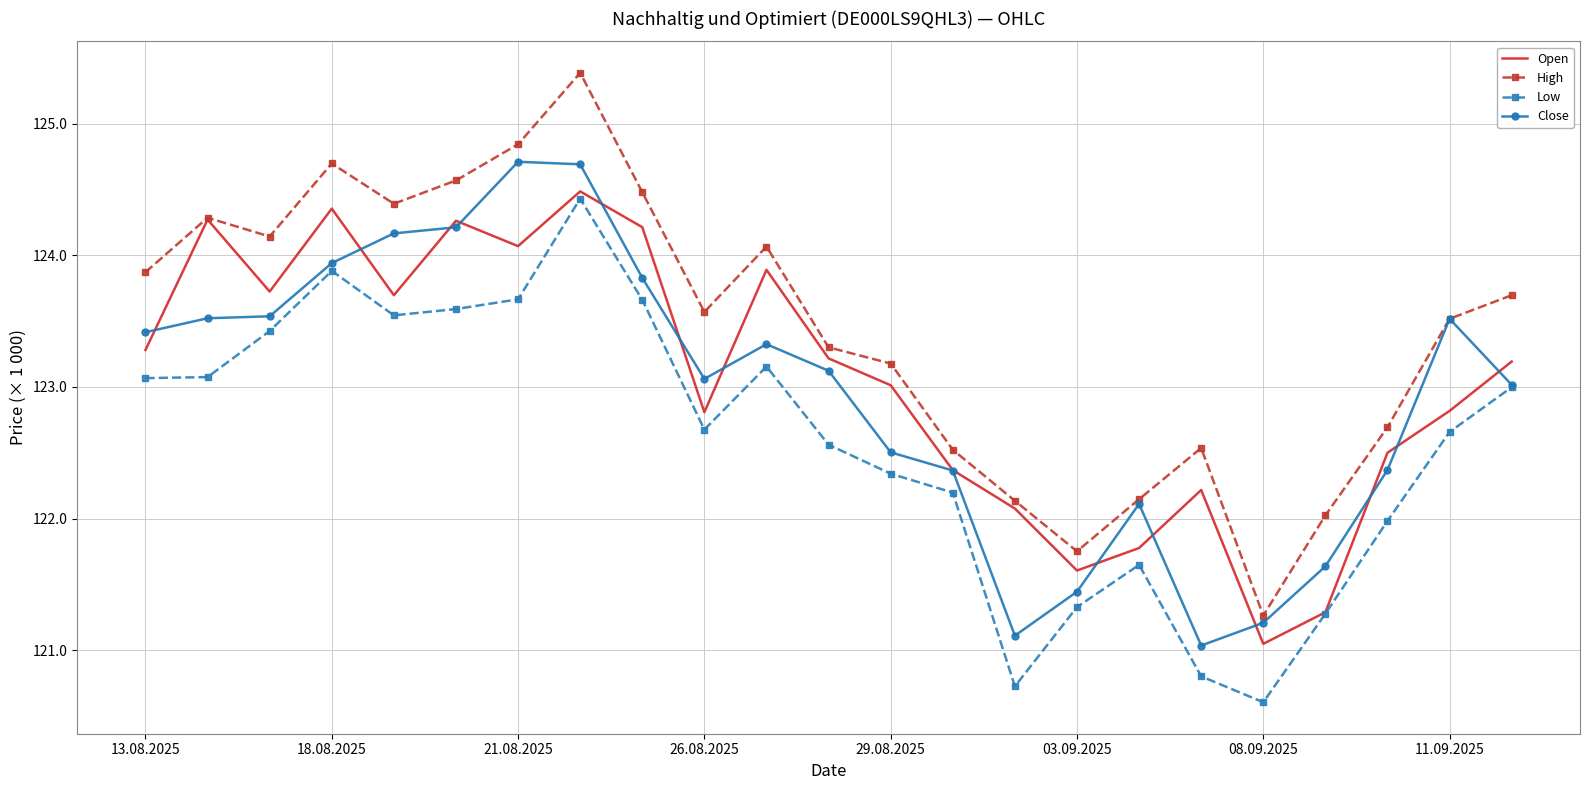

Reading left to right, extract all data points from this chart.

Open: 123281	124272	123725	124355	123697	124263	124070	124486	124214	122808	123890	123217	123013	122368	122076	121605	121776	122217	121048	121288	122500	122818	123193
High: 123872	124286	124143	124698	124392	124569	124844	125387	124480	123570	124067	123301	123178	122523	122135	121751	122147	122536	121263	122024	122694	123518	123697
Low: 123067	123075	123425	123882	123544	123592	123666	124431	123662	122676	123155	122561	122341	122197	120725	121327	121648	120801	120604	121277	121982	122658	122998
Close: 123416	123522	123537	123941	124167	124213	124711	124692	123829	123061	123325	123123	122503	122365	121110	121444	122111	121035	121208	121637	122369	123518	123016